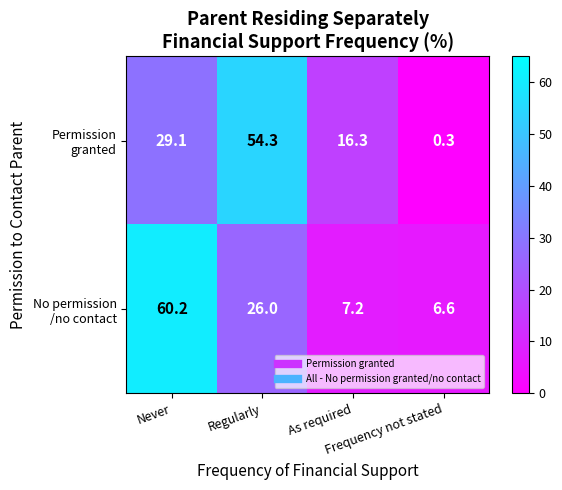

Which series has the largest total across all categories?

Permission granted